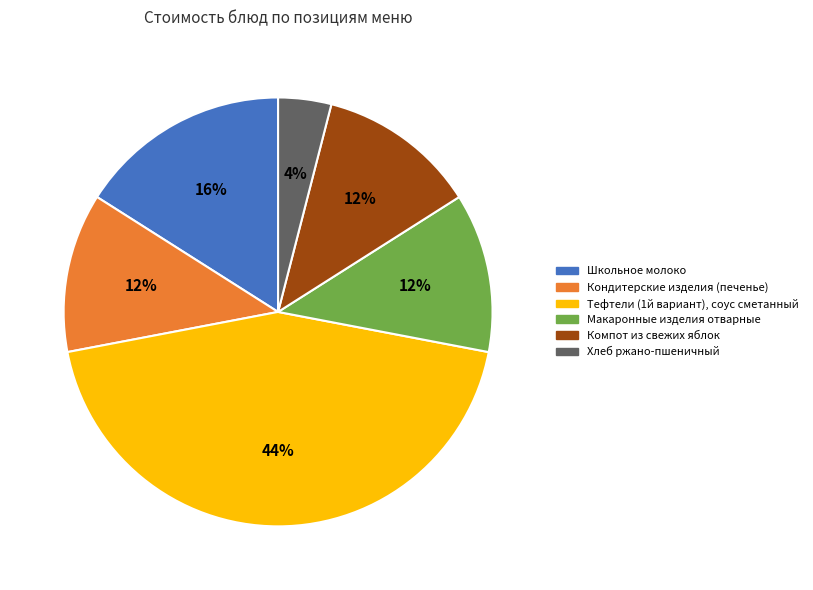

To the nearest percent, what portion does Школьное молоко represent?

16%